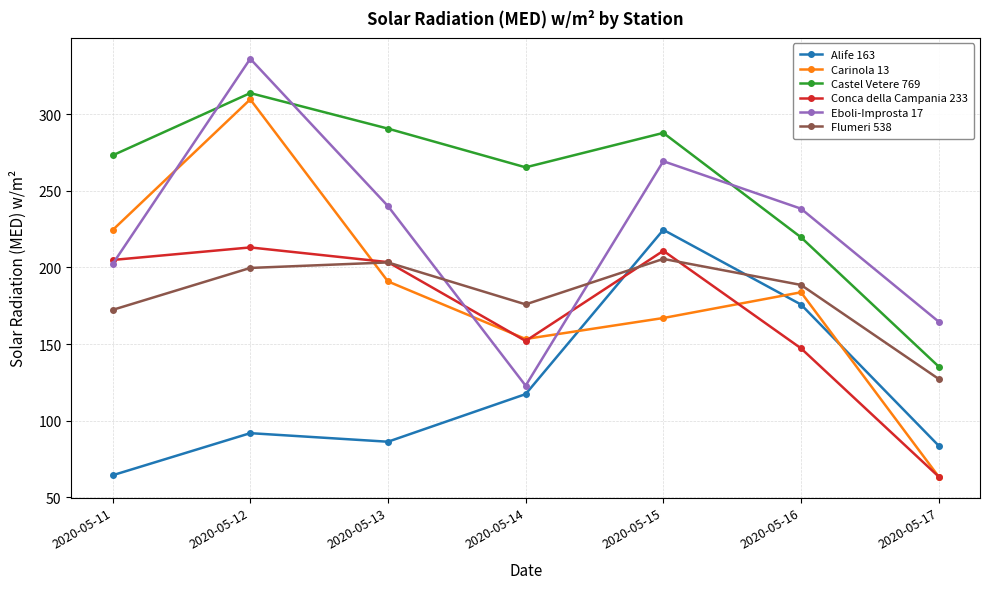

Which series has the widest spread of values?

Carinola 13